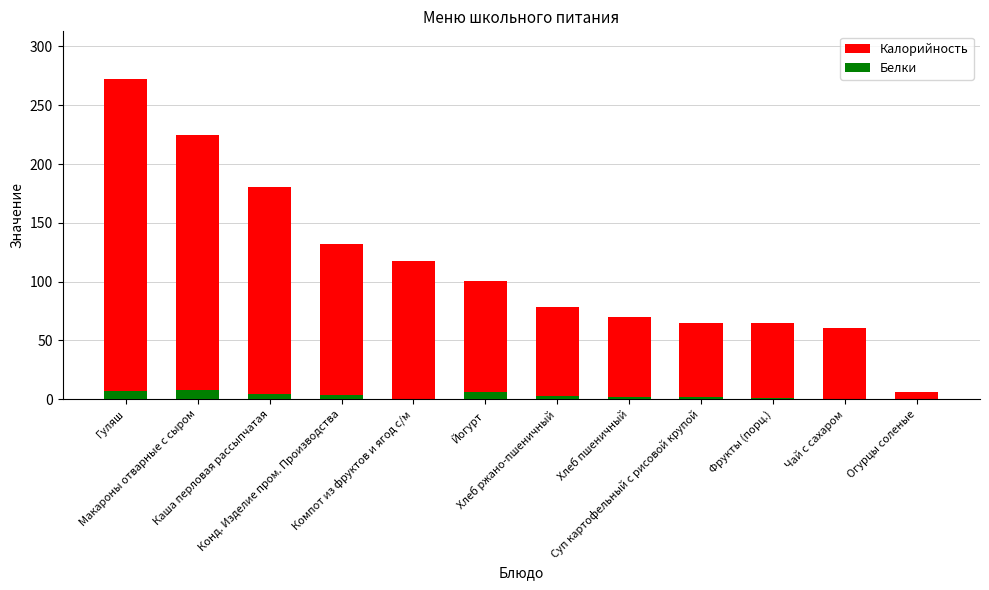

What is the label of the 3rd bar from the right?

Фрукты (порц.)